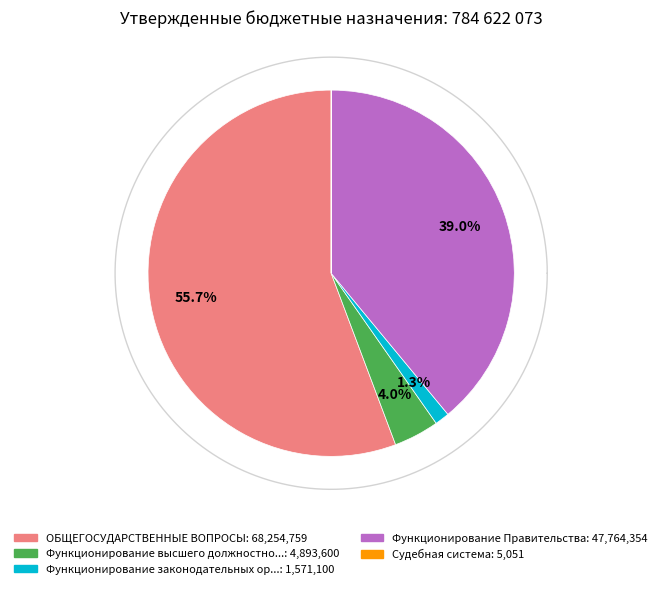

What is the total percentage of Функционирование законодательных органов and Функционирование высшего должностного лица?

5.3%